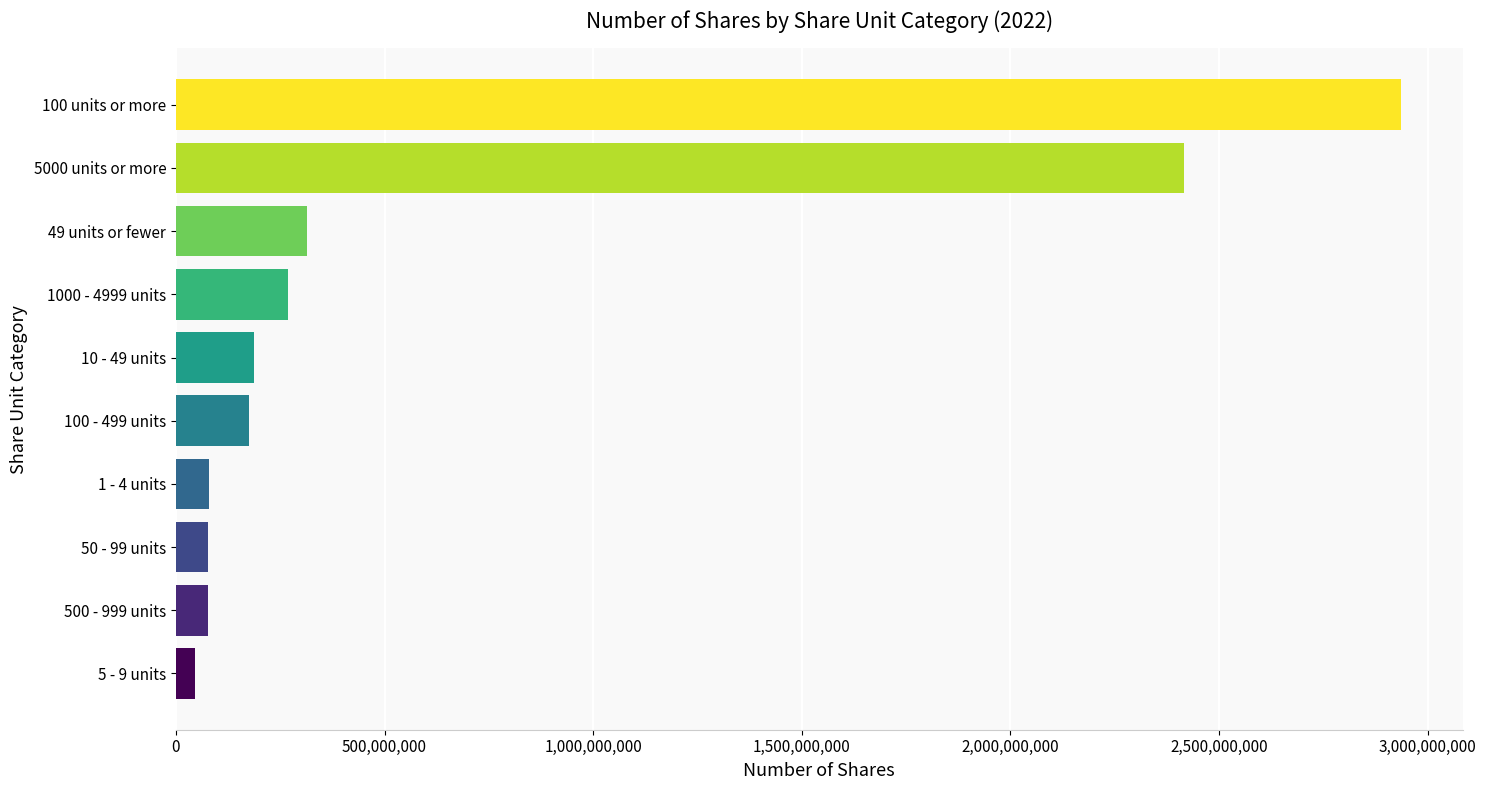

What value does the data have at 1000 - 4999 units?

269132567